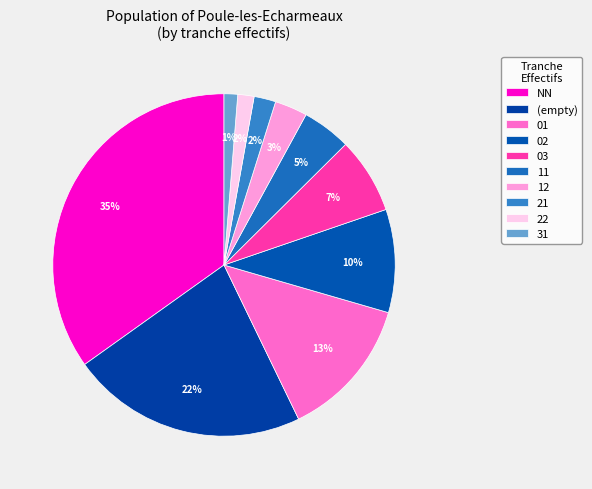

Does 12 represent more than half of the total?

No